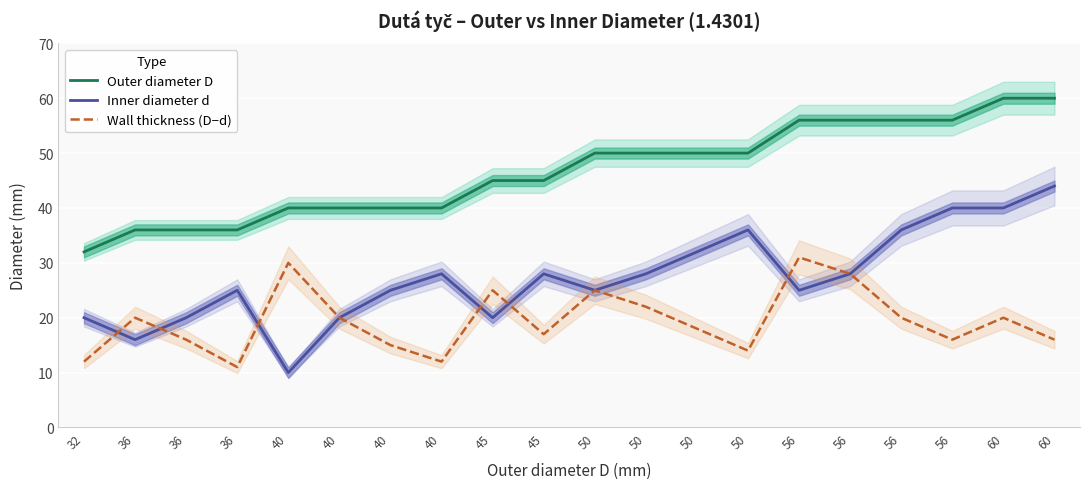

Where is Wall thickness (D−d) nearest to the value 21?

36